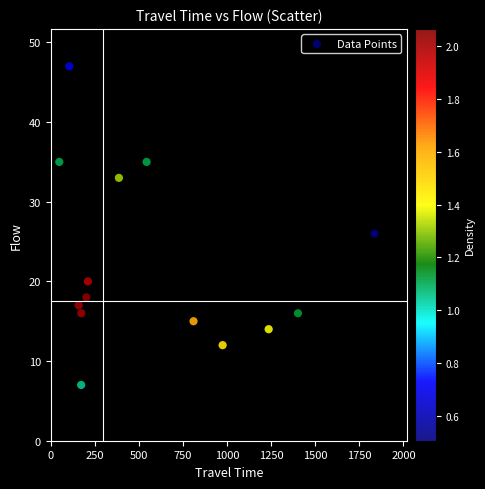

What Y value in the scatter plot is closest to 27?

26